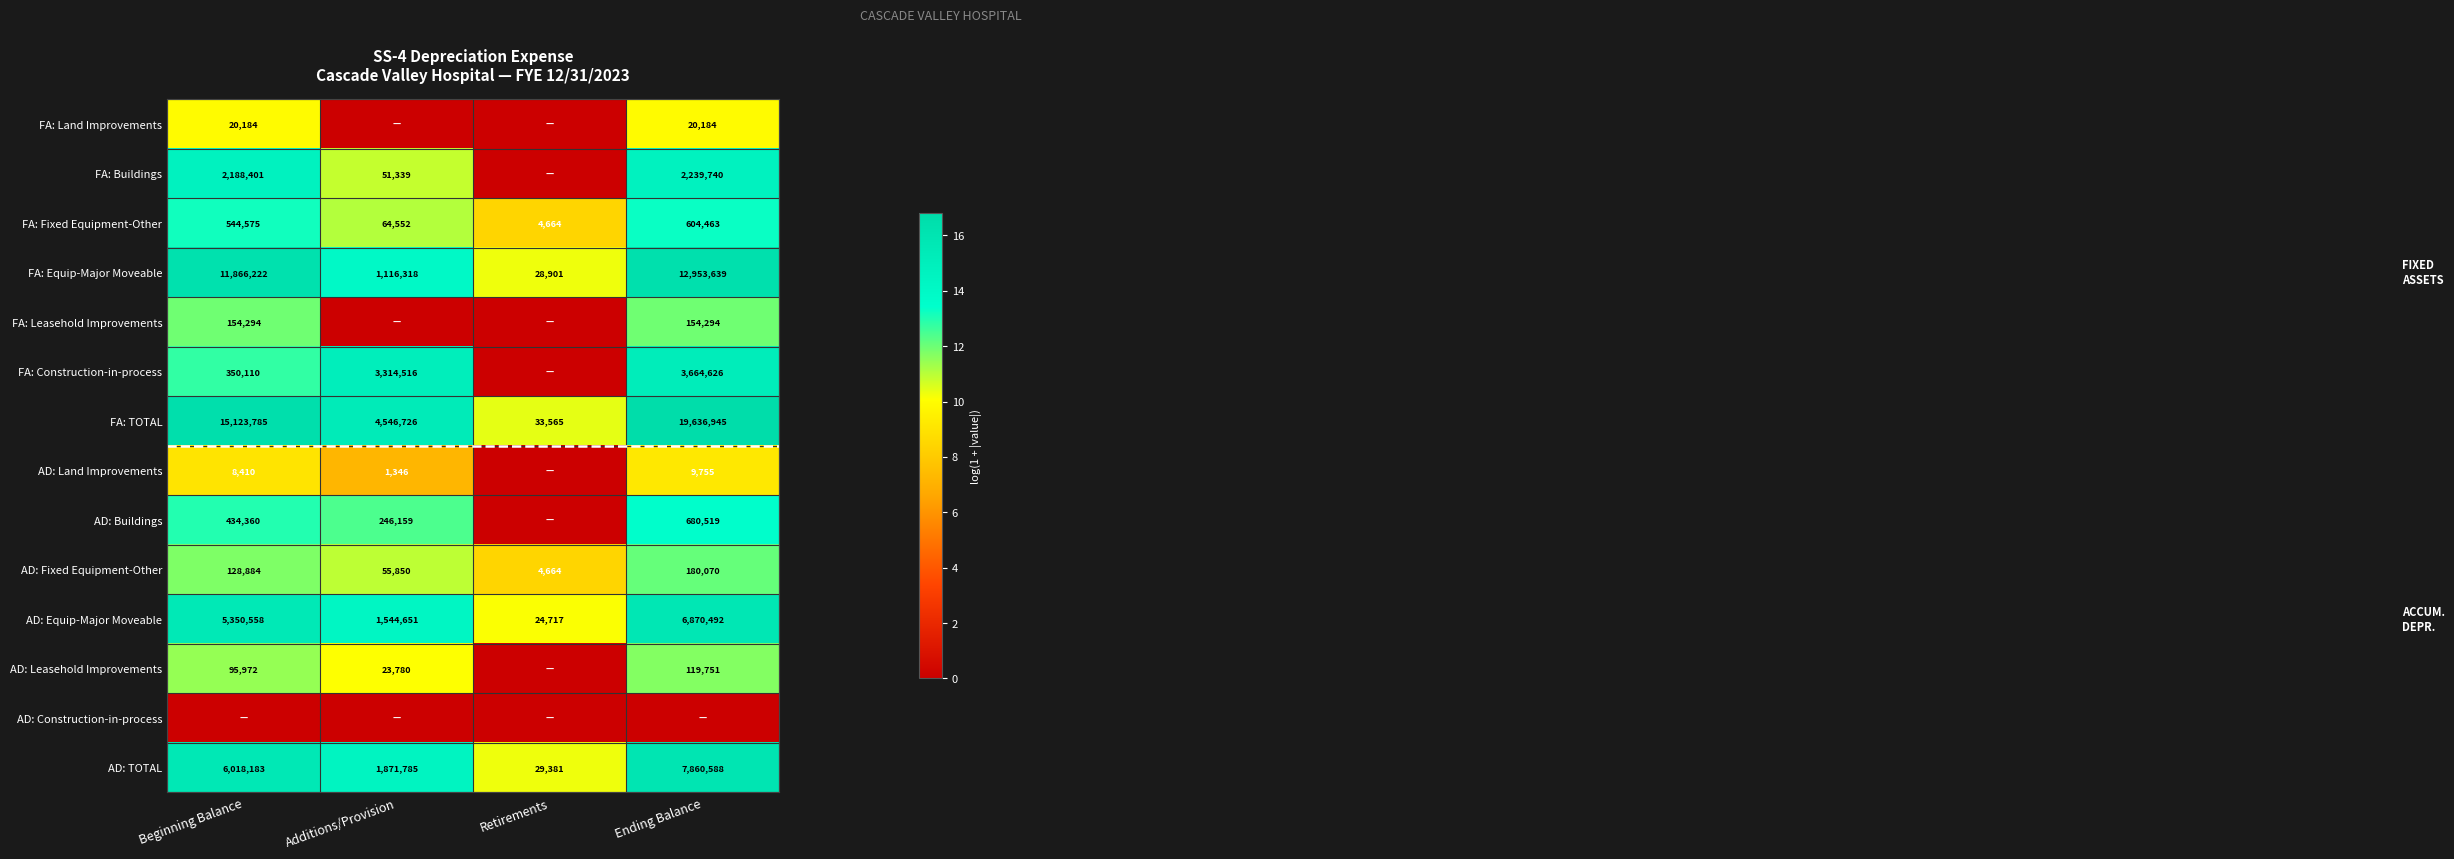

Rank the categories by AD: TOTAL value from highest to lowest.

Ending Balance, Beginning Balance, Additions/Provision, Retirements